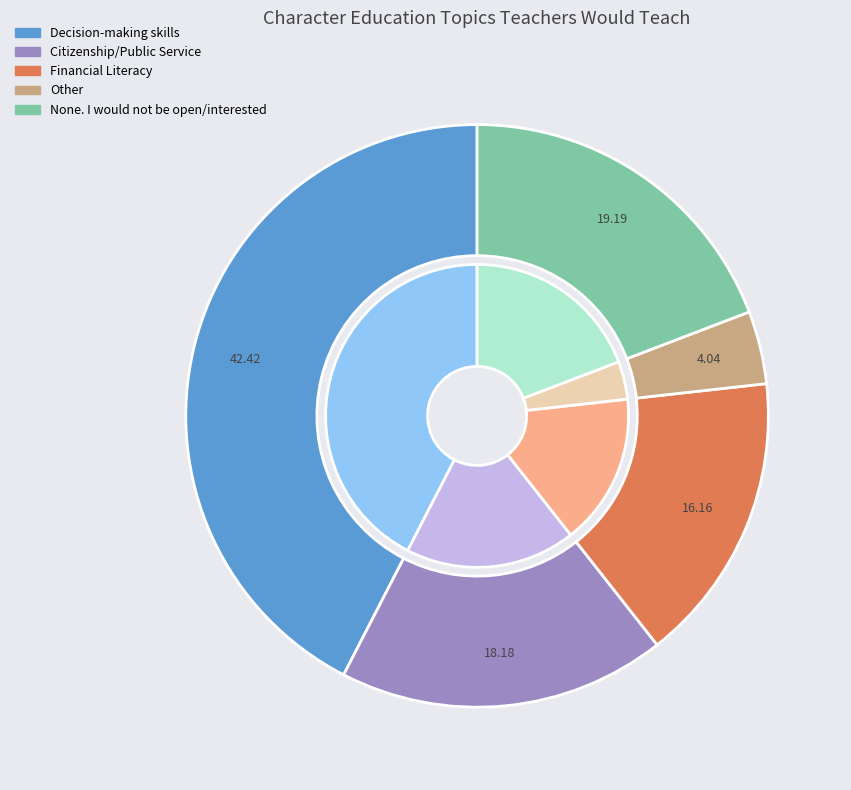

Between Other and Citizenship/Public Service, which is larger?

Citizenship/Public Service